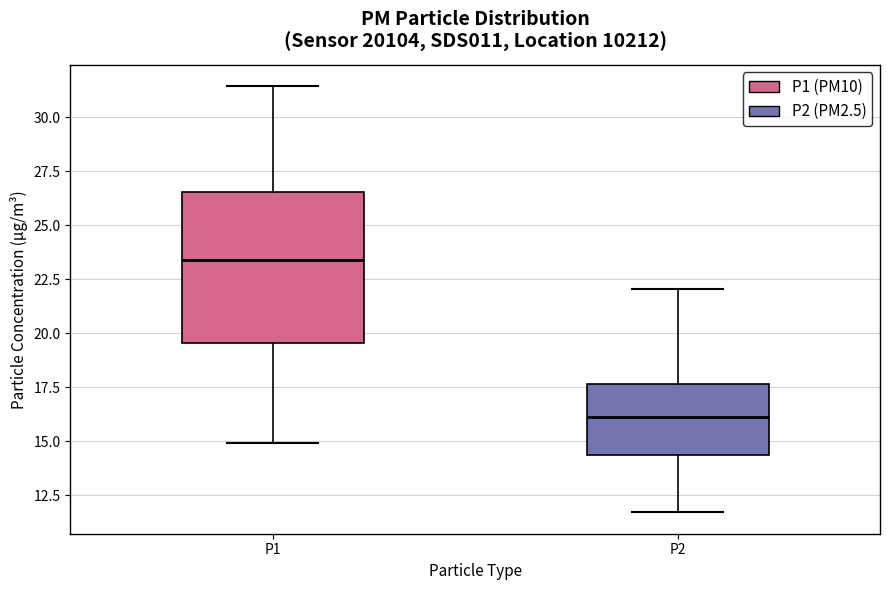

Which box is the tallest, from its lower edge to its upper edge?

P1